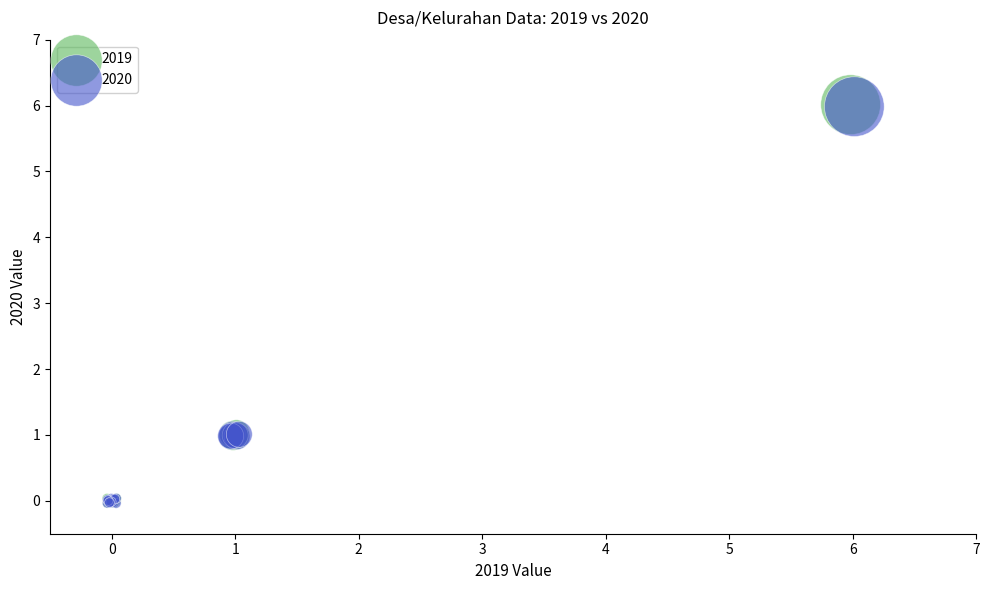

Which series has the largest Y range (max minus min)?

2019